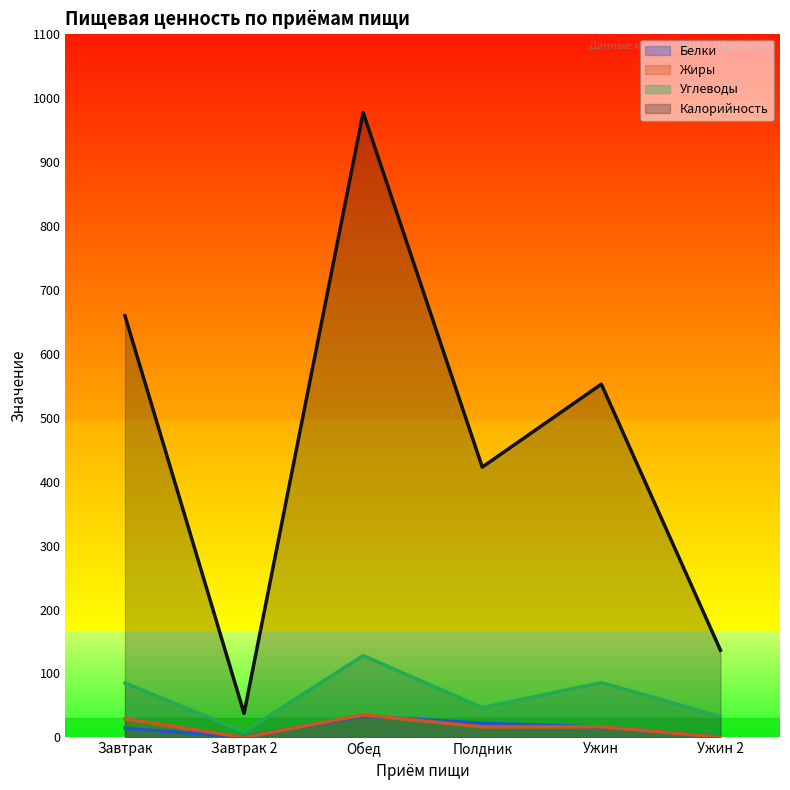

Rank the series by their maximum value, from lowest to highest.

Белки, Жиры, Углеводы, Калорийность